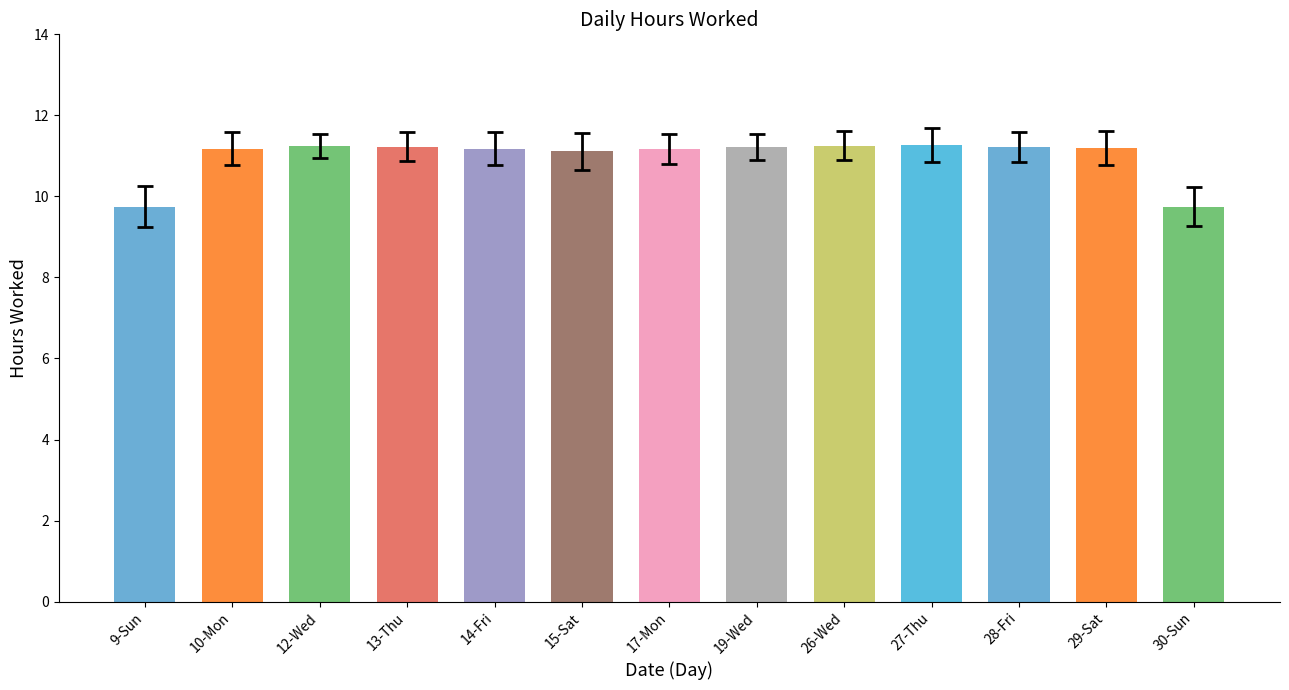

Are the bars grouped side by side (vs. stacked)?

No